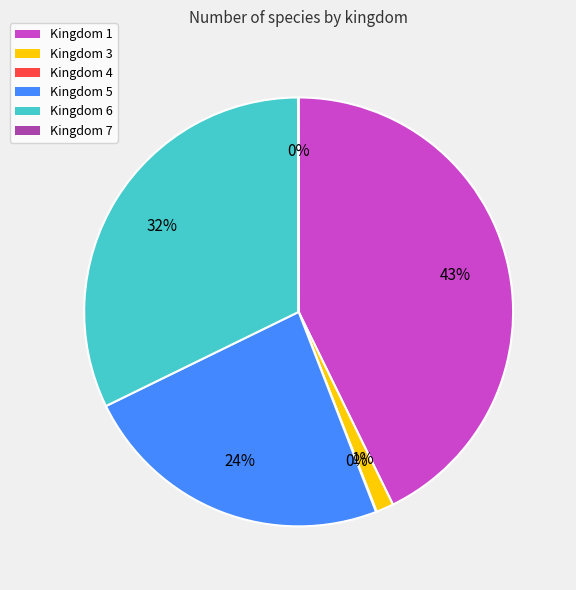

Is there any slice that represents more than half of the pie?

No